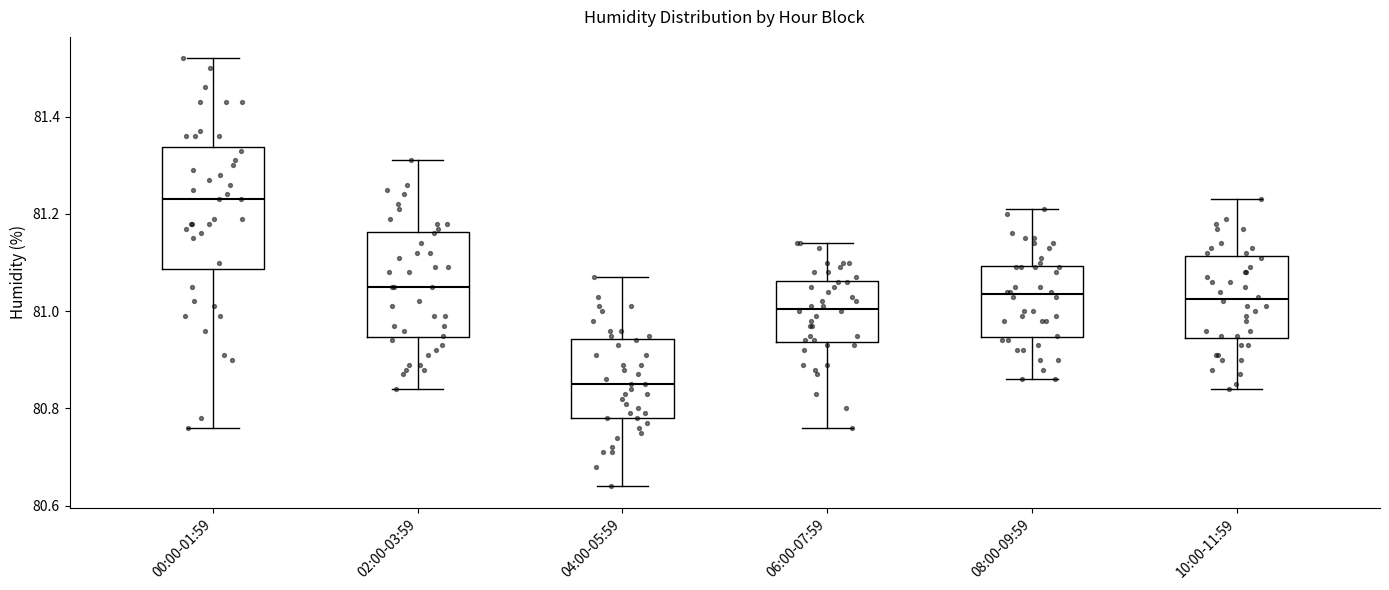

Reading left to right, read every box against the y-axis: the position of its median line, the range the box covers, and the ends of its whiskers. The values are not printed on the chart, so give them approximately, as read against the axis.

00:00-01:59: median 81.24, box 81.08 to 81.34, whiskers 80.76 to 81.52
02:00-03:59: median 81.06, box 80.94 to 81.16, whiskers 80.84 to 81.32
04:00-05:59: median 80.86, box 80.78 to 80.94, whiskers 80.64 to 81.08
06:00-07:59: median 81.00, box 80.94 to 81.06, whiskers 80.76 to 81.14
08:00-09:59: median 81.04, box 80.94 to 81.10, whiskers 80.86 to 81.22
10:00-11:59: median 81.02, box 80.94 to 81.12, whiskers 80.84 to 81.24